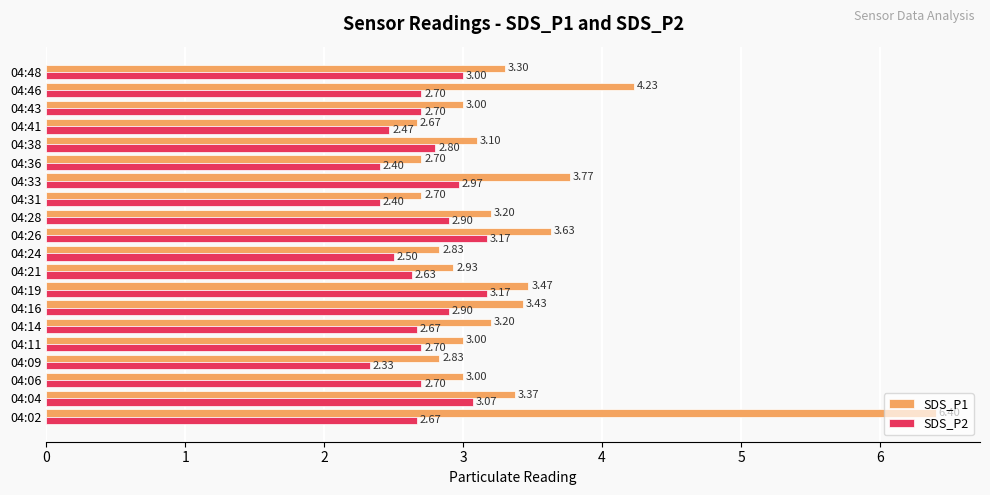

What is the total value across all series at 04:24?

5.3